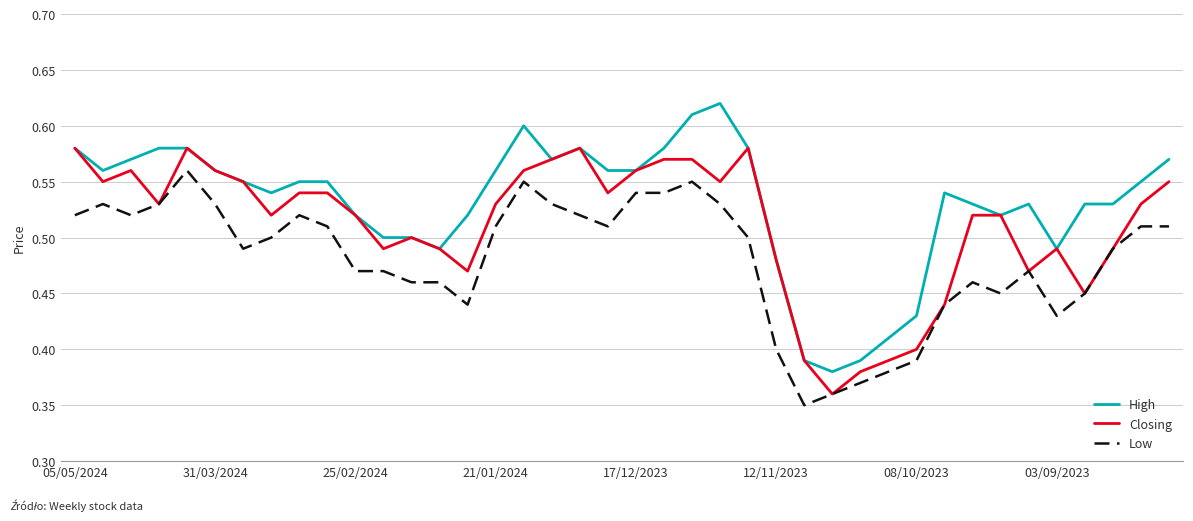

Rank the series by their maximum value, from highest to lowest.

High, Closing, Low